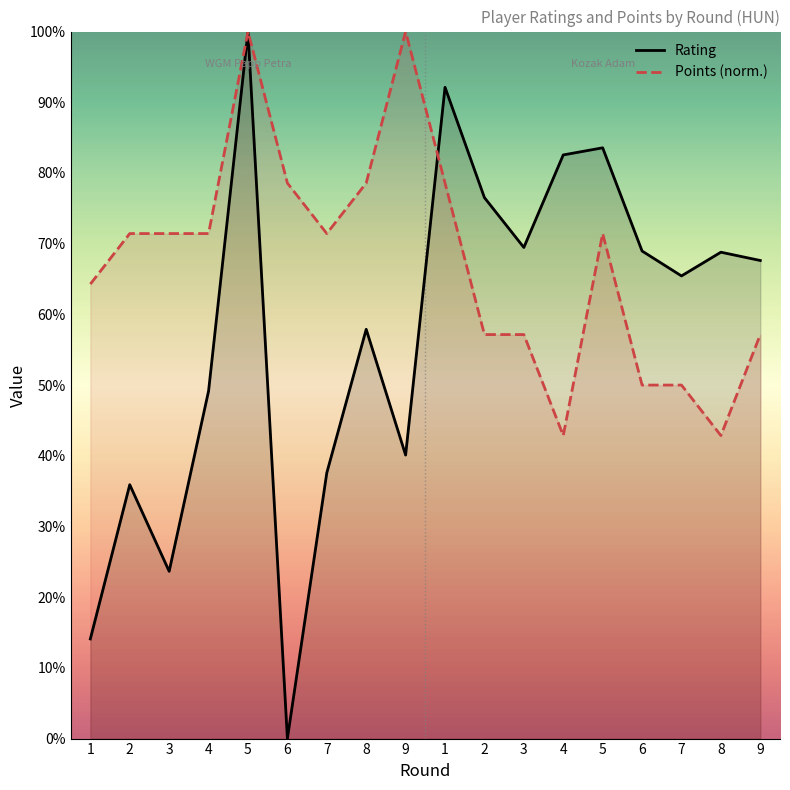

Is the value of Points (norm.) at 1 greater than the value of Rating at 4?

Yes